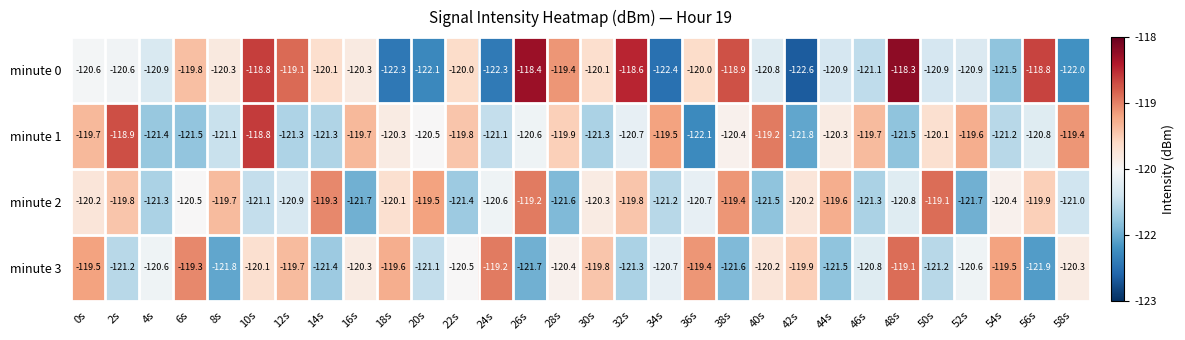

Which series has the widest spread of values?

minute 0